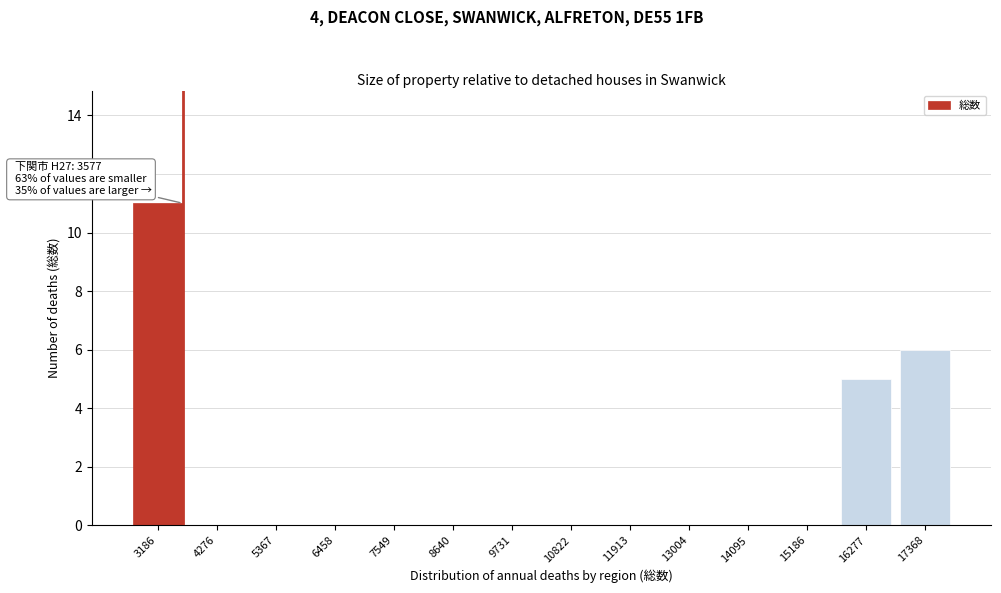

Reading left to right, what are all the values shown in this chart?

3186=11	4276=0	5367=0	6458=0	7549=0	8640=0	9731=0	10822=0	11913=0	13004=0	14095=0	15186=0	16277=5	17368=6